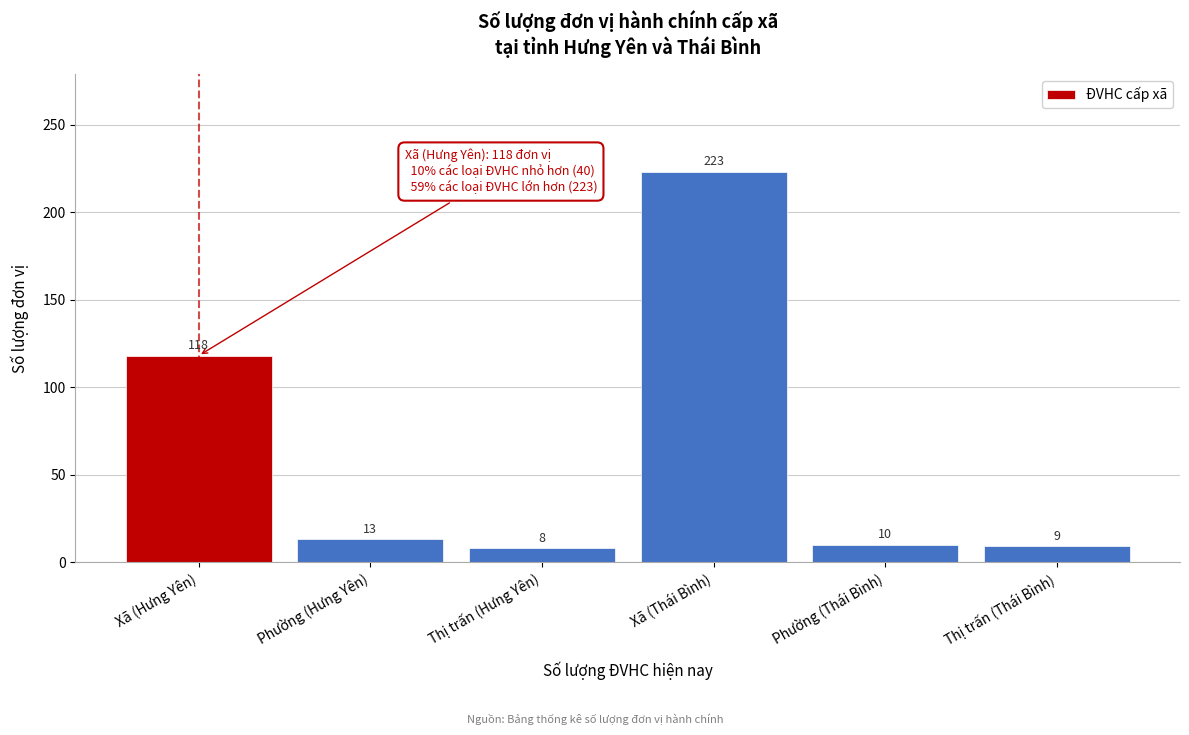

Reading left to right, list all the values displayed in this chart.

Xã (Hưng Yên)=118	Phường (Hưng Yên)=13	Thị trấn (Hưng Yên)=8	Xã (Thái Bình)=223	Phường (Thái Bình)=10	Thị trấn (Thái Bình)=9